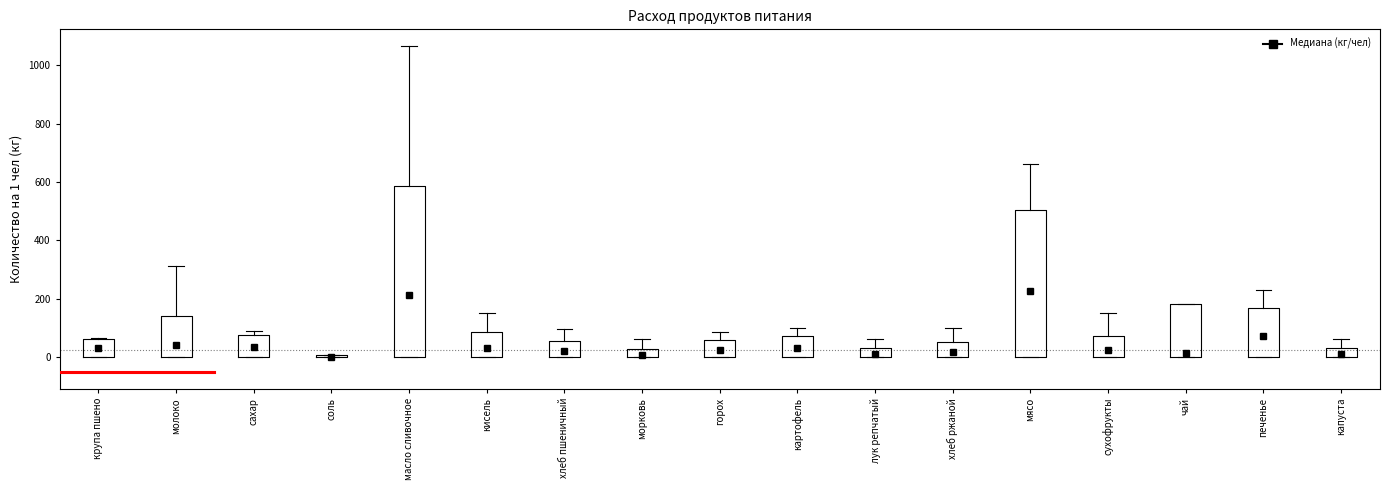

Comparing the boxes themselves (not the whiskers), which one is the tallest?

масло сливочное